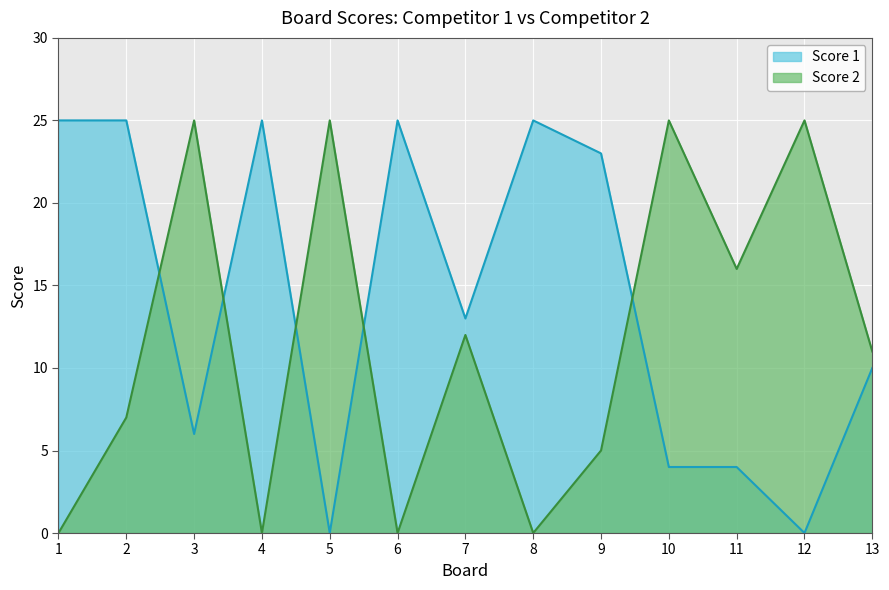

Count the Score 2 values in the range 0 to 25.

13